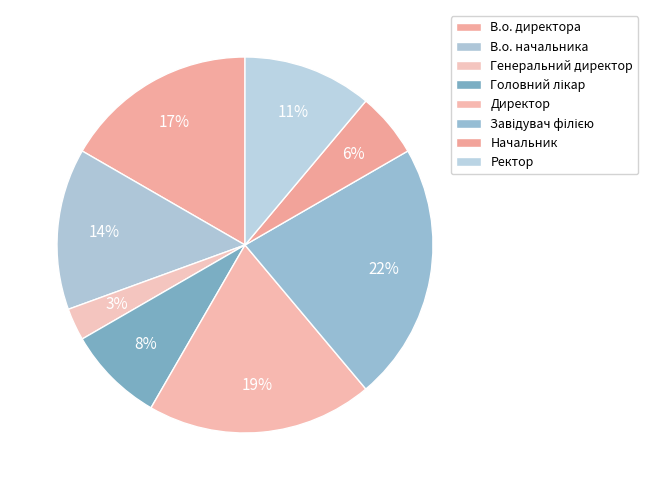

Is it true that Головний лікар is 14% of the pie?

False